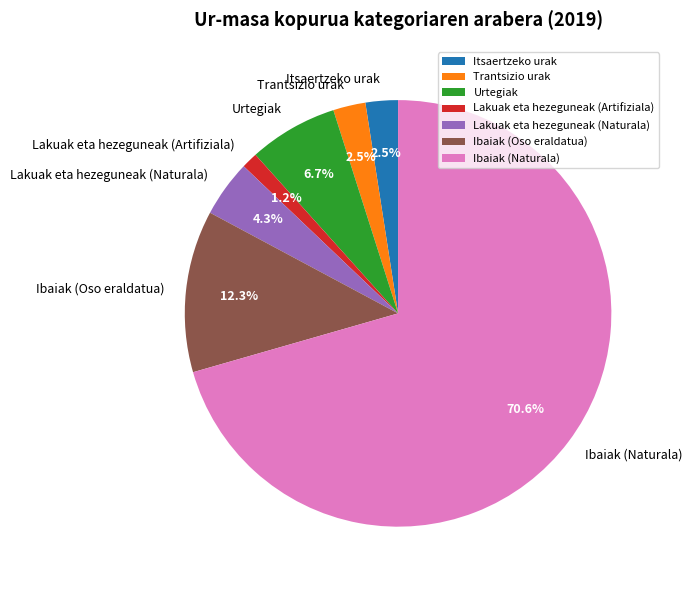

Is there a majority slice in this chart?

Yes